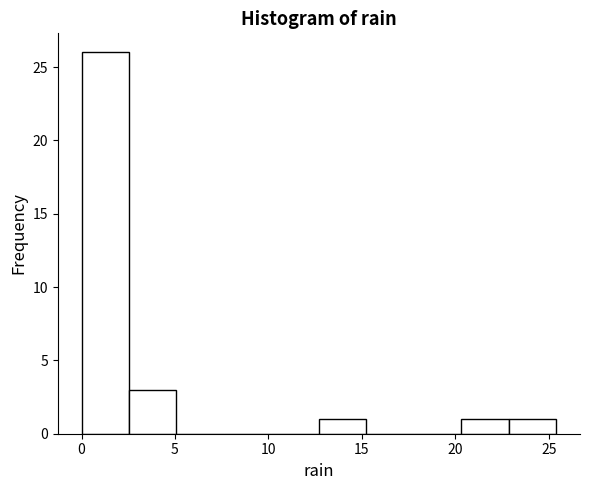

Reading left to right, list every bar in this chart as the range it spans on the x-axis followed by its height. Neither the bar edges nor the heights are printed on the chart, so give them approximately, as read against the axes.

0.0 to 2.5: 26
2.5 to 5.0: 3
5.0 to 7.5: 0
7.5 to 10.0: 0
10.0 to 12.5: 0
12.5 to 15.0: 1
15.0 to 18.0: 0
18.0 to 20.5: 0
20.5 to 23.0: 1
23.0 to 25.5: 1